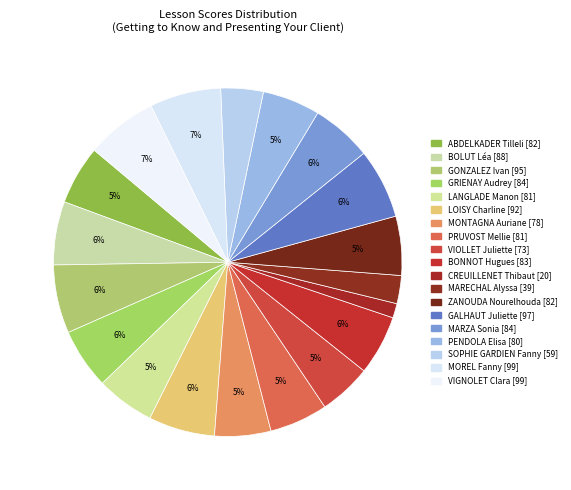

Does any single category account for the majority?

No